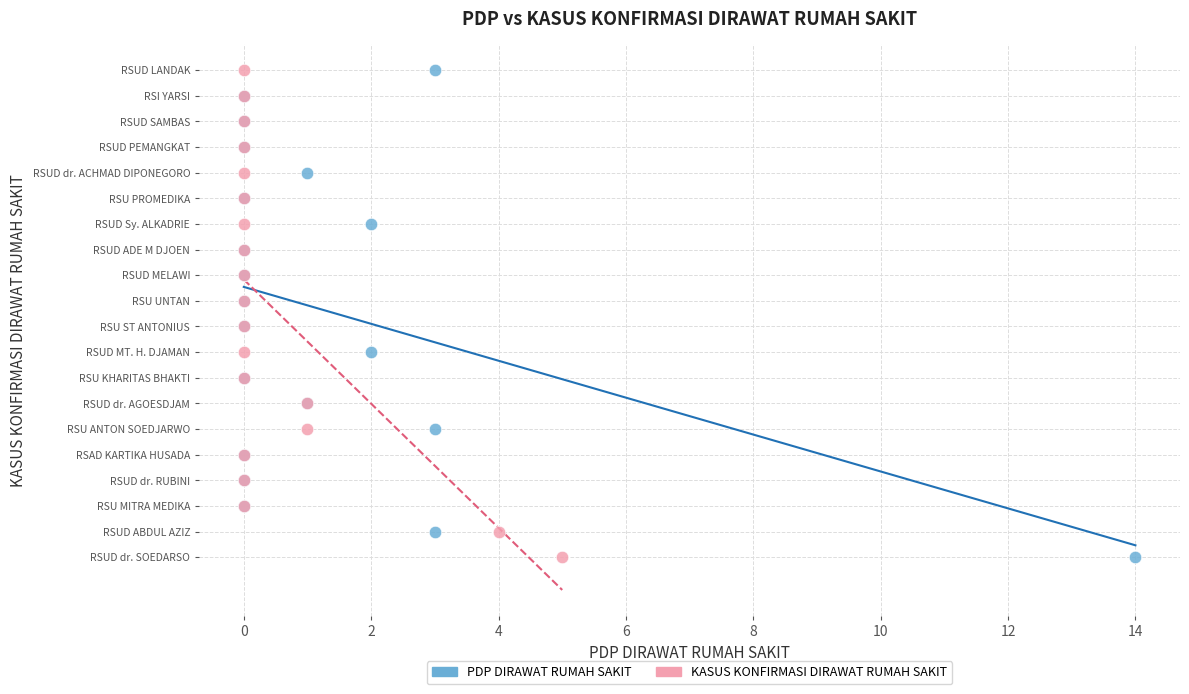

What are all the series names shown in the legend?

PDP DIRAWAT RUMAH SAKIT, KASUS KONFIRMASI DIRAWAT RUMAH SAKIT